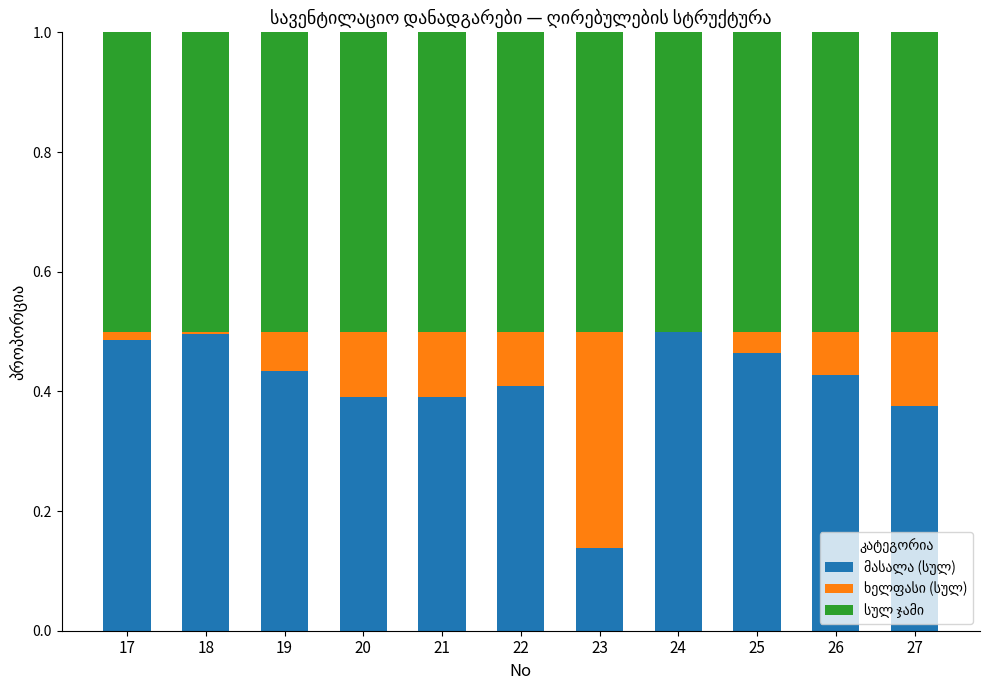

Are the bars grouped side by side (vs. stacked)?

No